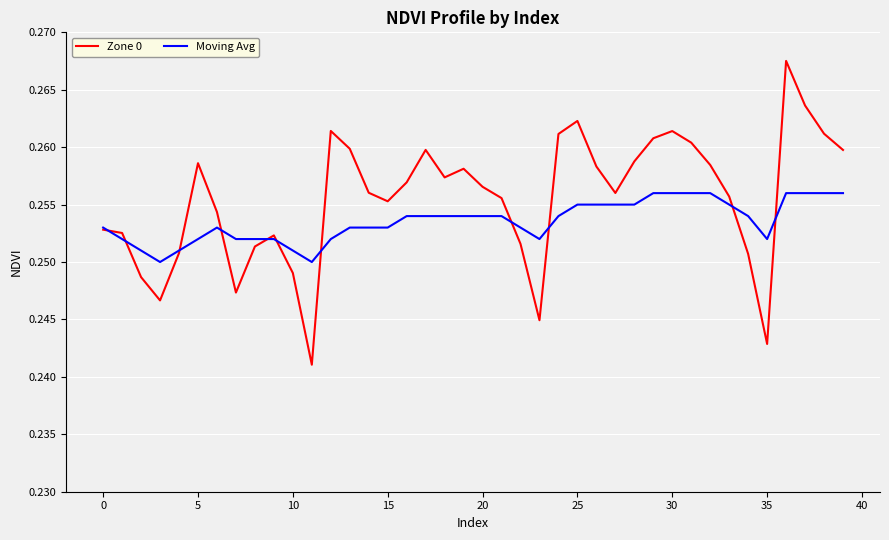

Which series has the largest total across all categories?

Zone 0